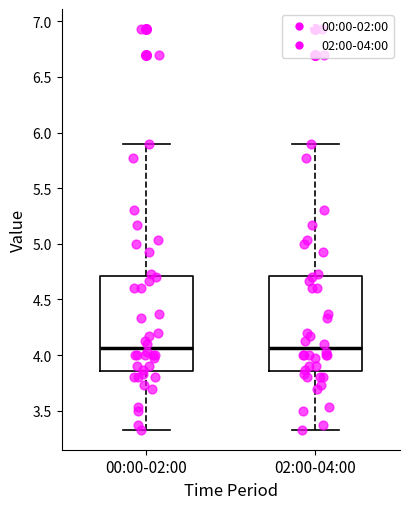

Reading left to right, read every box against the y-axis: the position of its median line, the range the box covers, and the ends of its whiskers. The values are not printed on the chart, so give them approximately, as read against the axis.

00:00-02:00: median 4.05, box 3.85 to 4.70, whiskers 3.35 to 5.90
02:00-04:00: median 4.05, box 3.85 to 4.70, whiskers 3.35 to 5.90